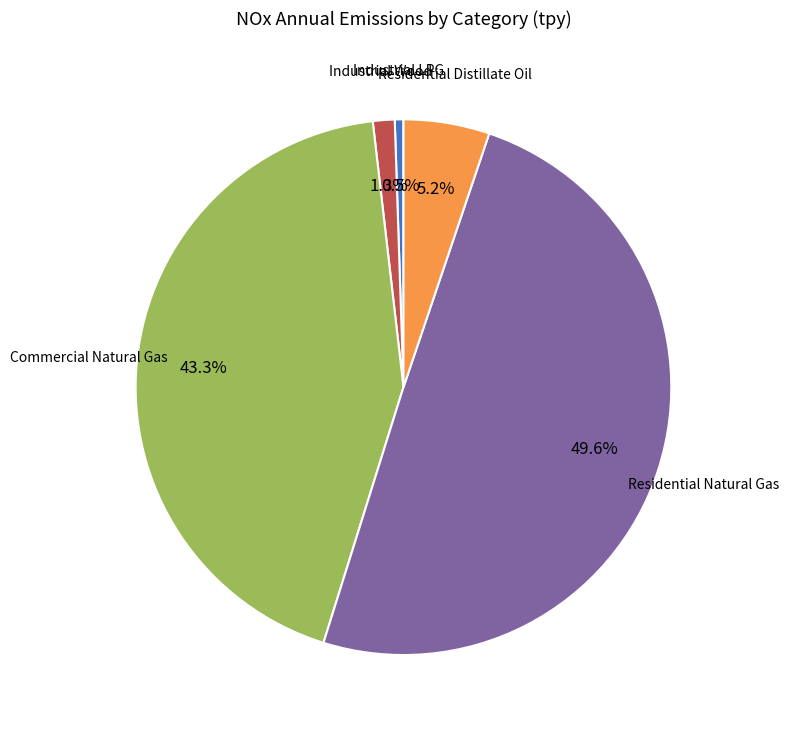

To the nearest percent, what is the difference between the largest and smallest slice percentages?

49%